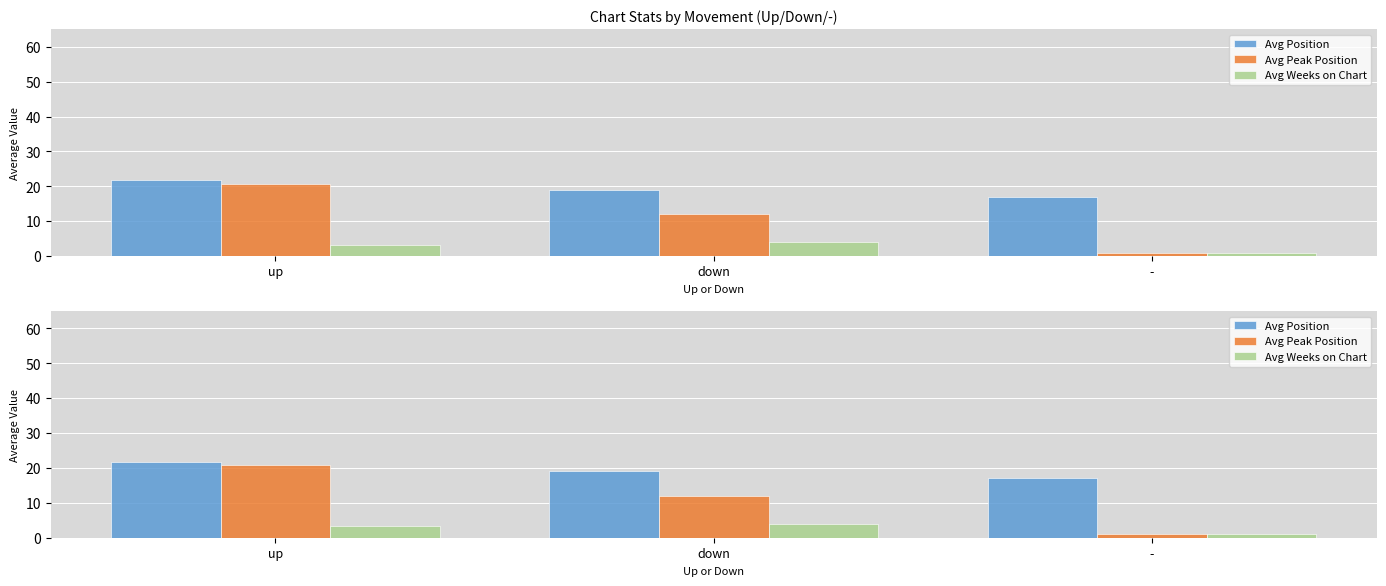

Where is Avg Position nearest to the value 19?

down